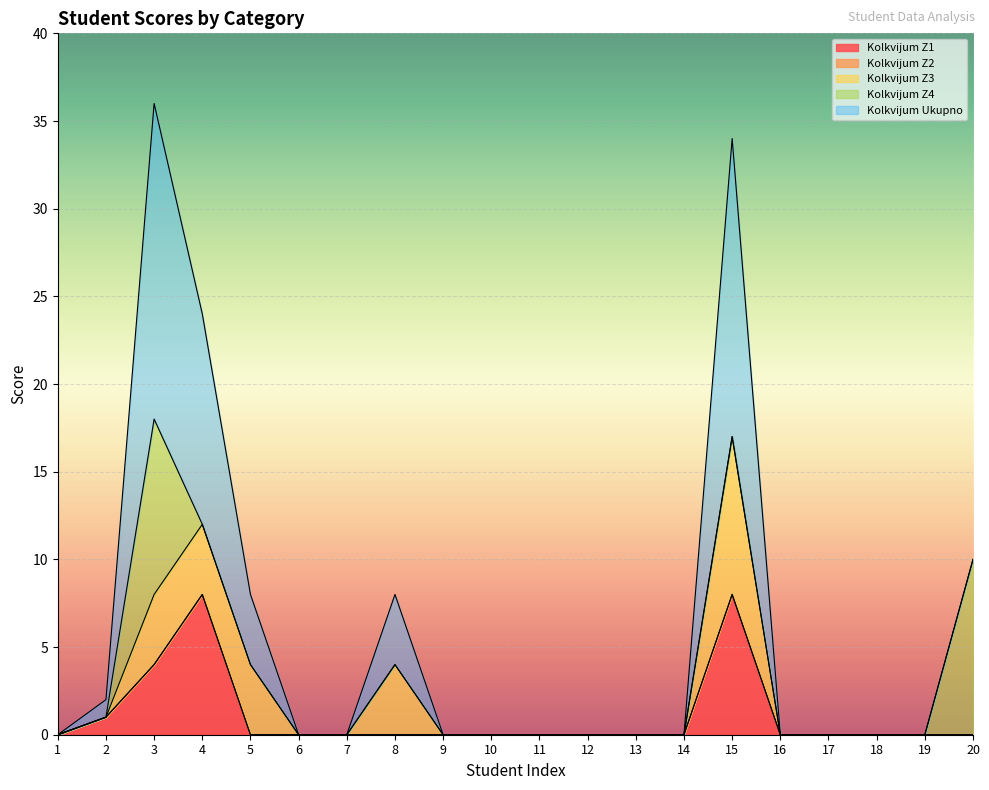

List the series in order of their peak value, lowest first.

Kolkvijum Z2, Kolkvijum Z1, Kolkvijum Z3, Kolkvijum Z4, Kolkvijum Ukupno